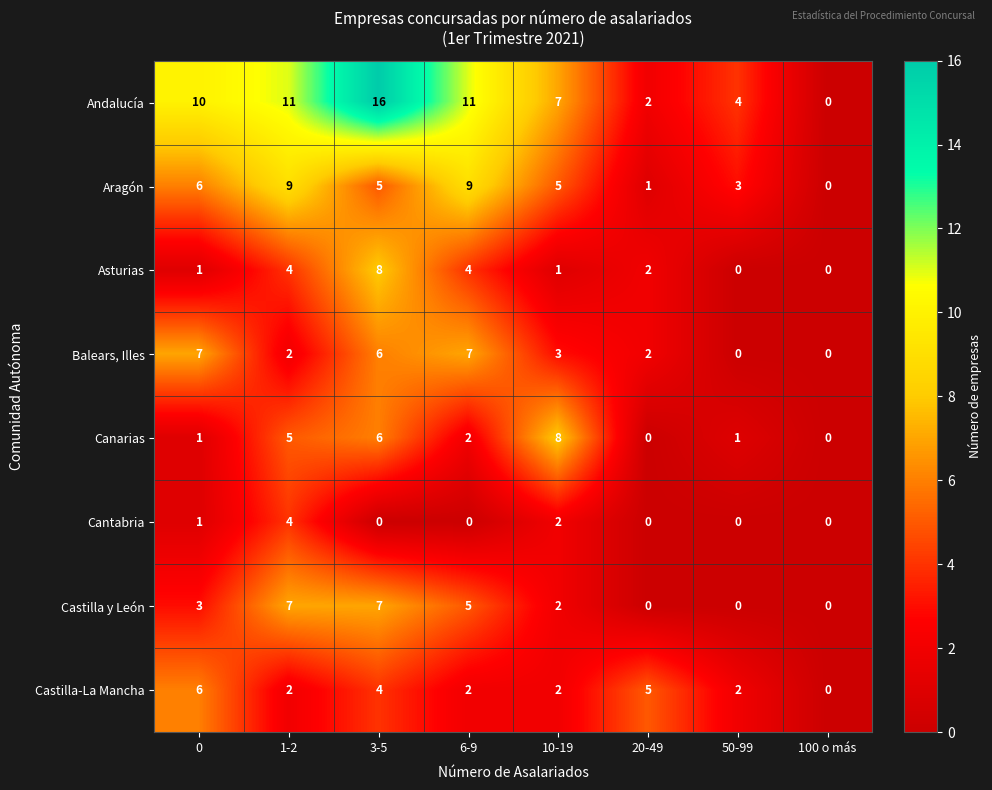

How many Balears, Illes values are between 2 and 7?

6